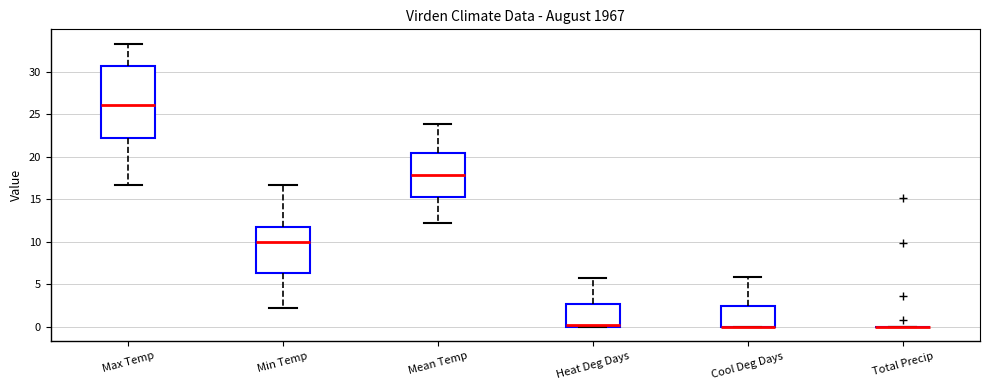

Reading left to right, transcribe this box plot: for each box, give where its median line is, the range the box spans, and where its two whiskers end, as read against the y-axis. The values are not printed on the chart, so give them approximately, as read against the axis.

Max Temp: median 26.0, box 22.0 to 30.5, whiskers 16.5 to 33.5
Min Temp: median 10.0, box 6.5 to 11.5, whiskers 2.0 to 16.5
Mean Temp: median 18.0, box 15.5 to 20.5, whiskers 12.0 to 24.0
Heat Deg Days: median 0.0 (just above the box's lower edge), box 0.0 to 2.5, whiskers 0.0 to 6.0
Cool Deg Days: median 0.0 (drawn on the box's lower edge), box 0.0 to 2.5, whiskers 0.0 to 6.0
Total Precip: box collapsed to a line at 0.0, whiskers 0.0 to 0.0